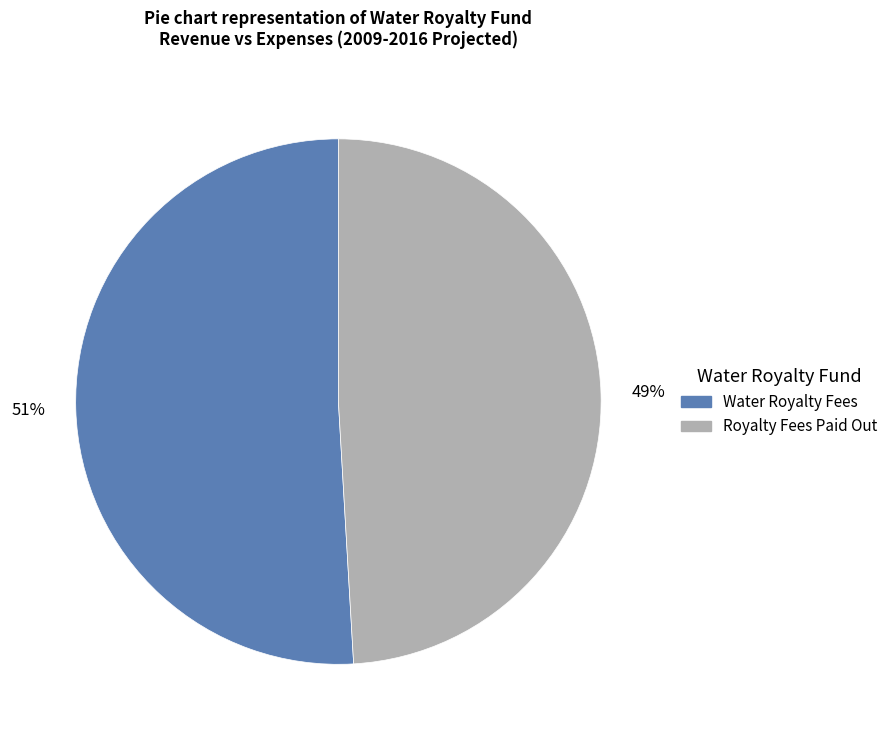

Do Royalty Fees Paid Out and Water Royalty Fees together represent more than half of the pie?

Yes